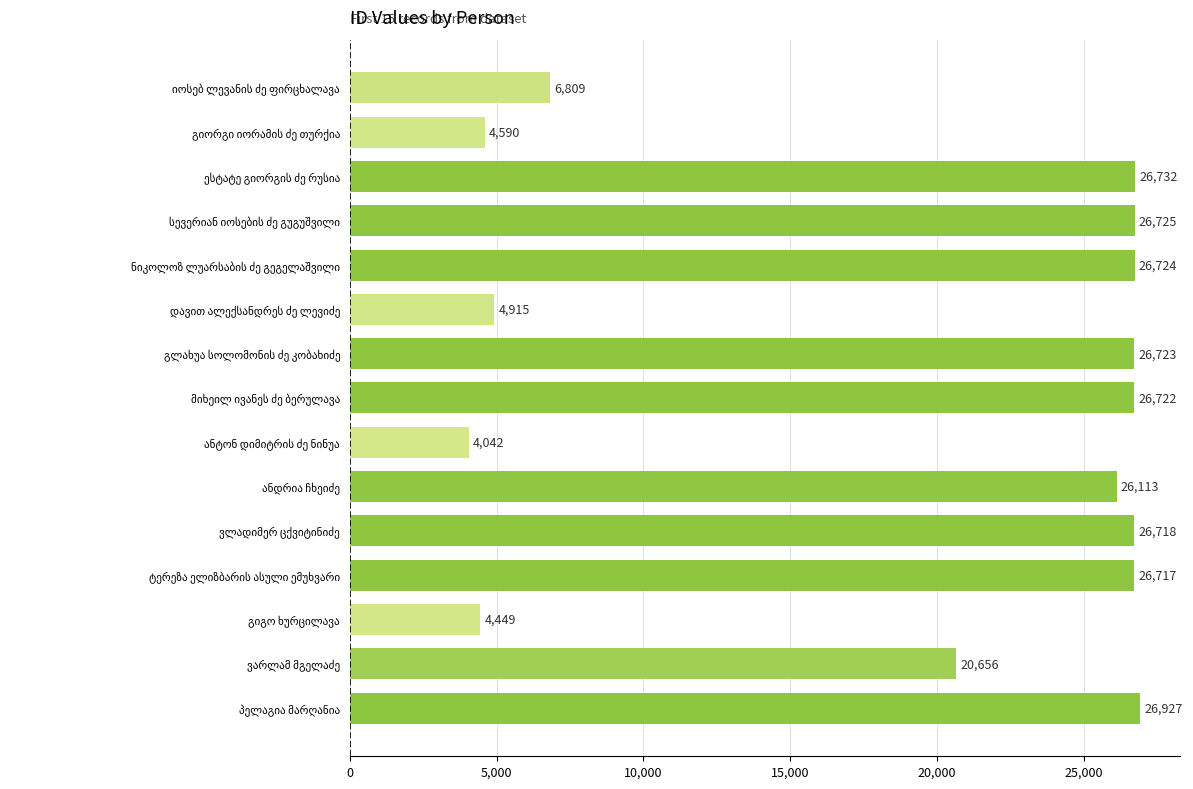

Are the bars grouped side by side (vs. stacked)?

No